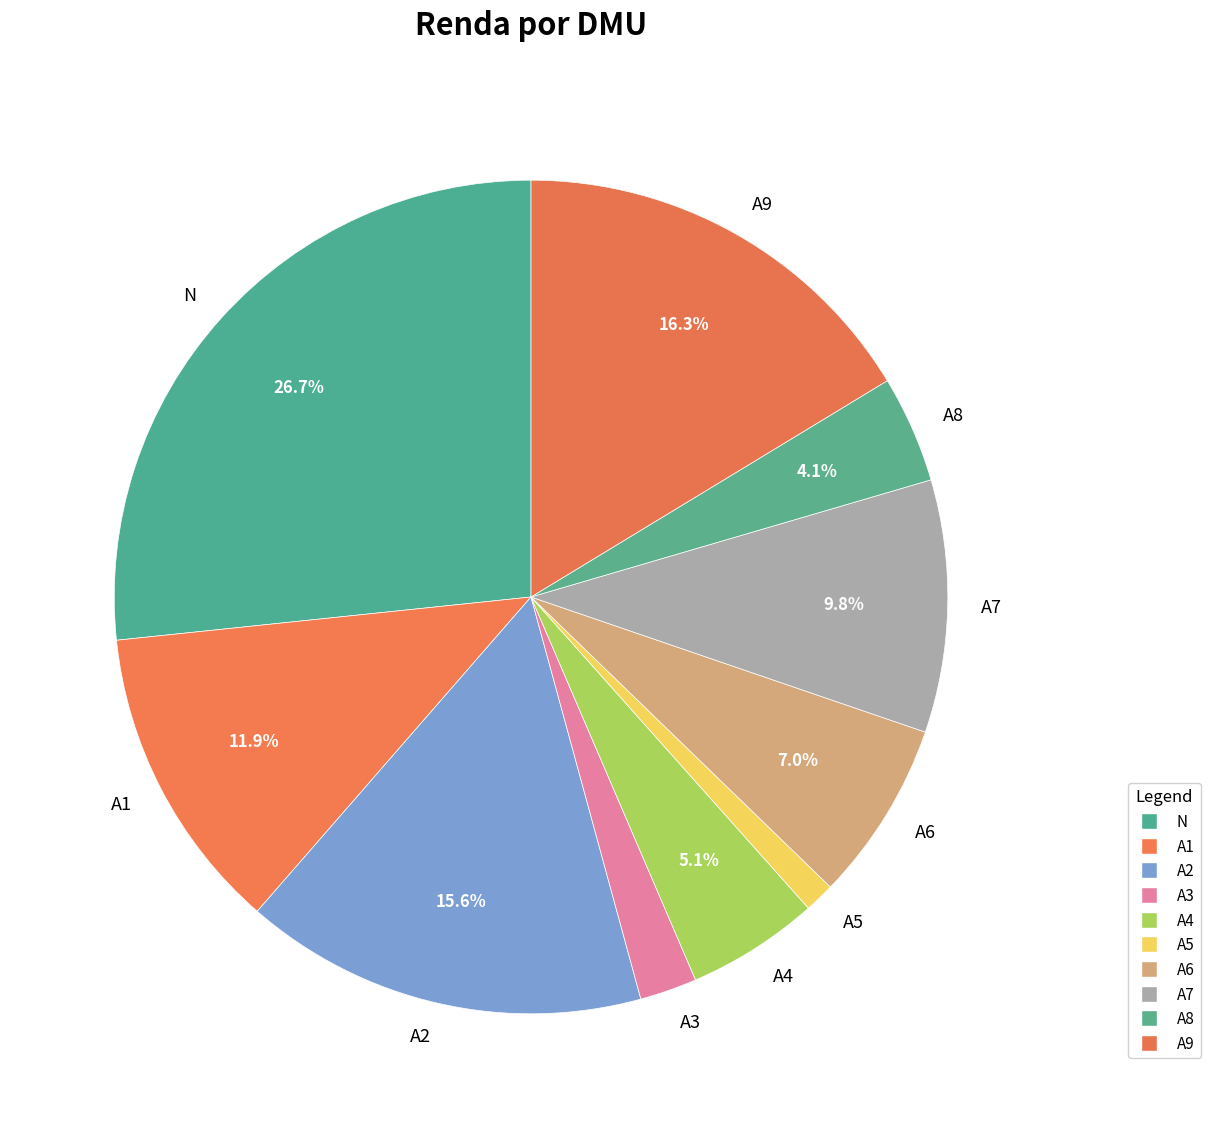

Count the number of slices in the pie.

10